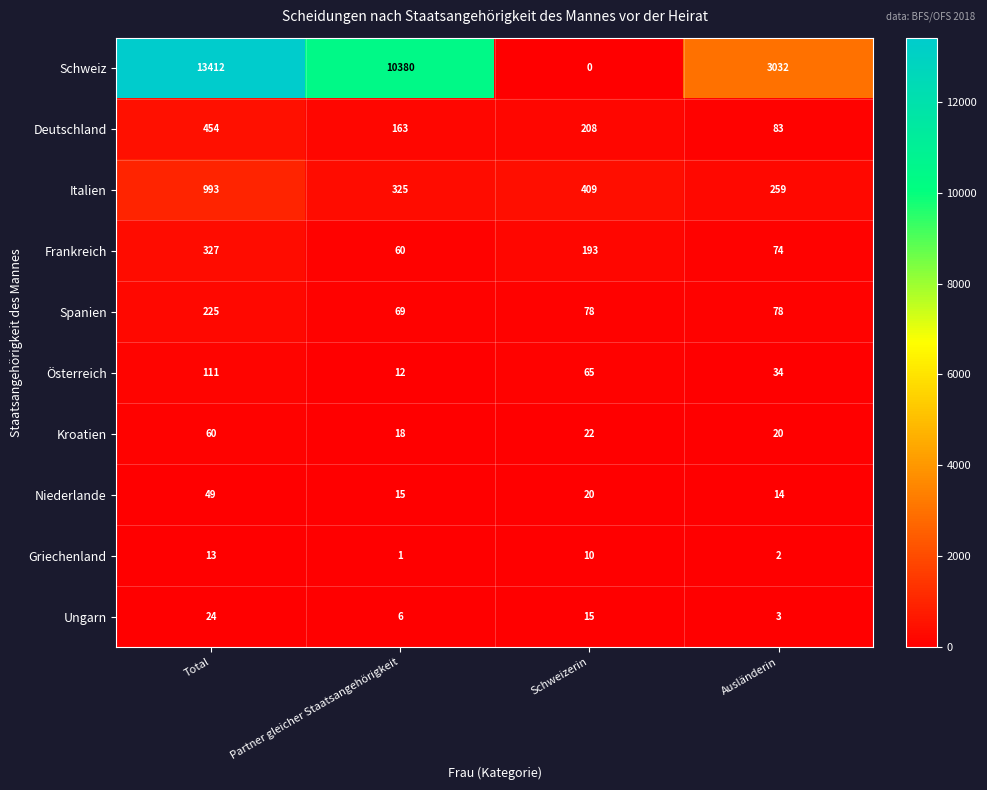

At which category is the sum across all series the highest?

Total